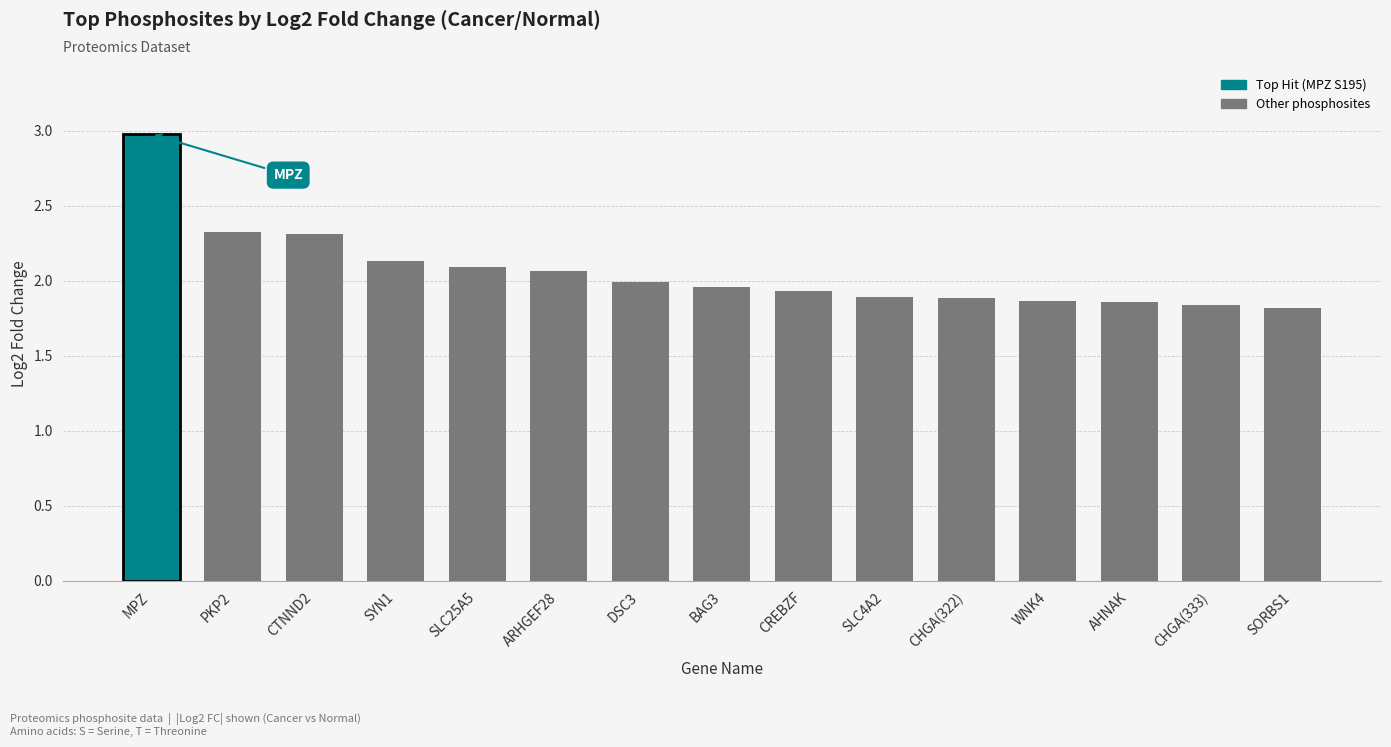

Between SLC25A5 and SORBS1, which is larger?

SLC25A5